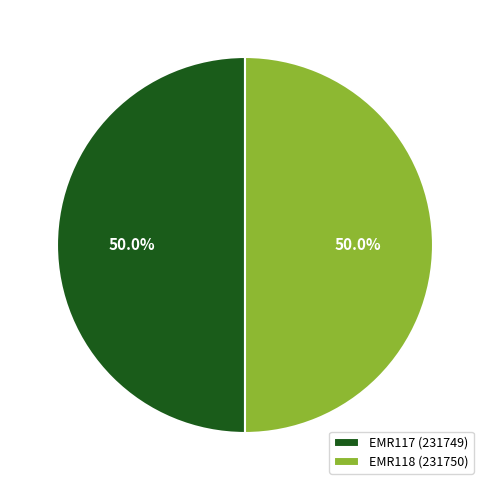

To the nearest percent, what percentage of the pie is EMR117?

50%